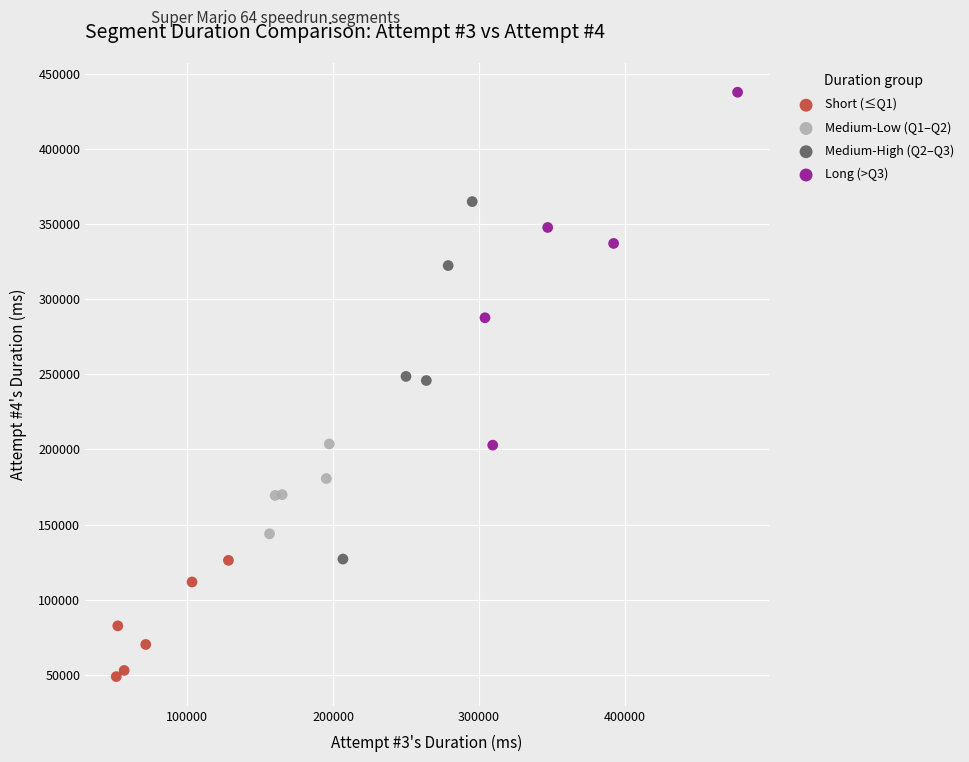

Which series reaches the minimum Y coordinate?

Short (≤Q1)